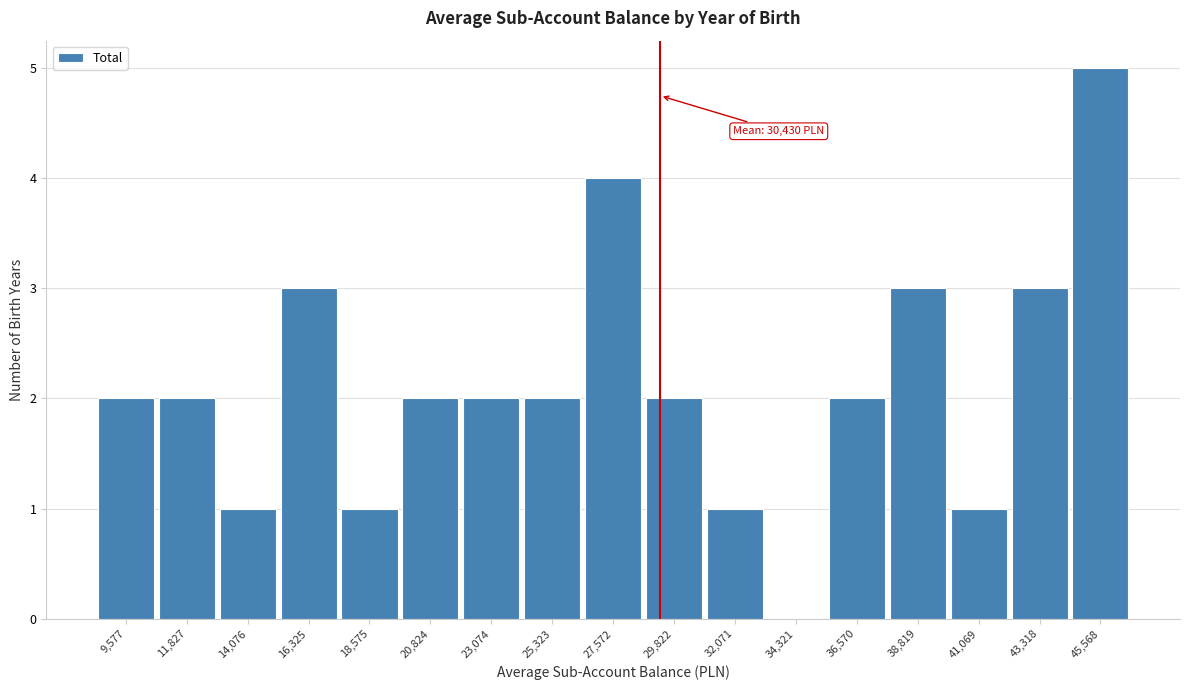

Reading left to right, list all the values displayed in this chart.

9,577=2	11,827=2	14,076=1	16,325=3	18,575=1	20,824=2	23,074=2	25,323=2	27,572=4	29,822=2	32,071=1	34,321=0	36,570=2	38,819=3	41,069=1	43,318=3	45,568=5